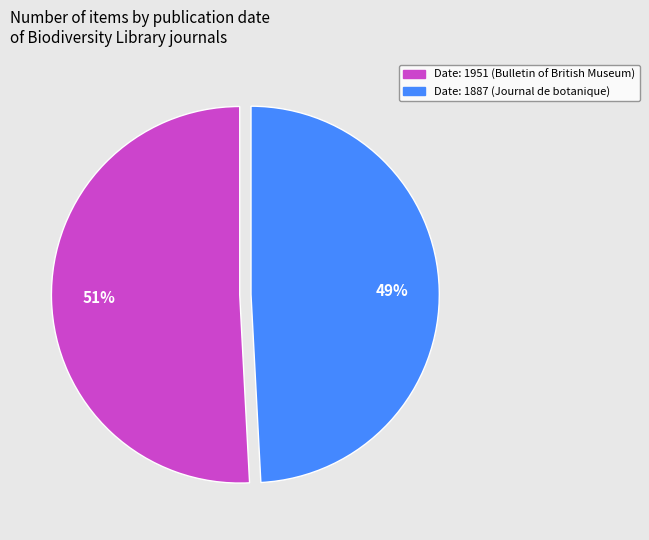

To the nearest percent, what is the difference between the largest and smallest slice percentages?

2%